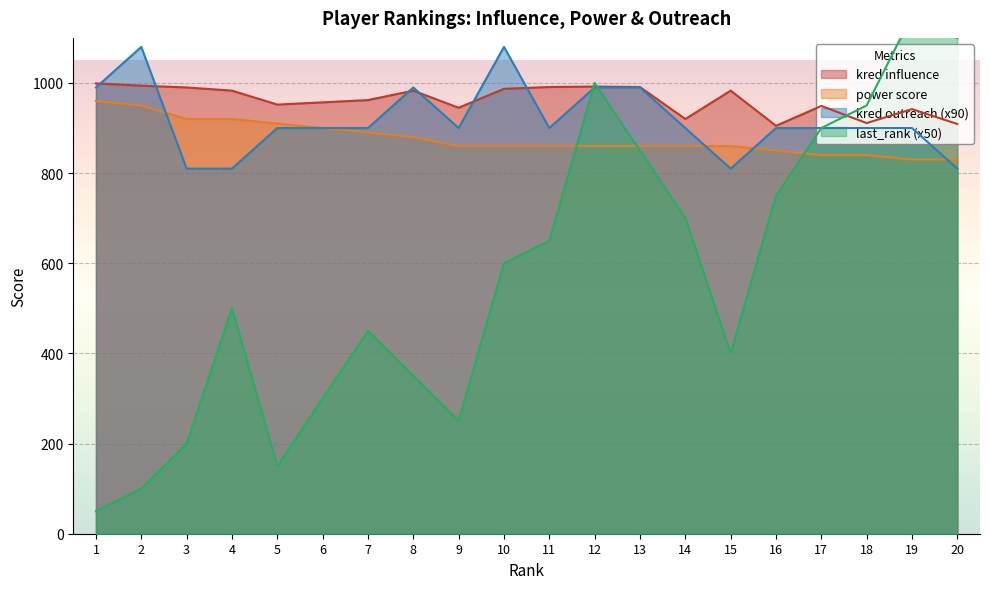

What is the value of the kred outreach point at the 5th from the left?

900